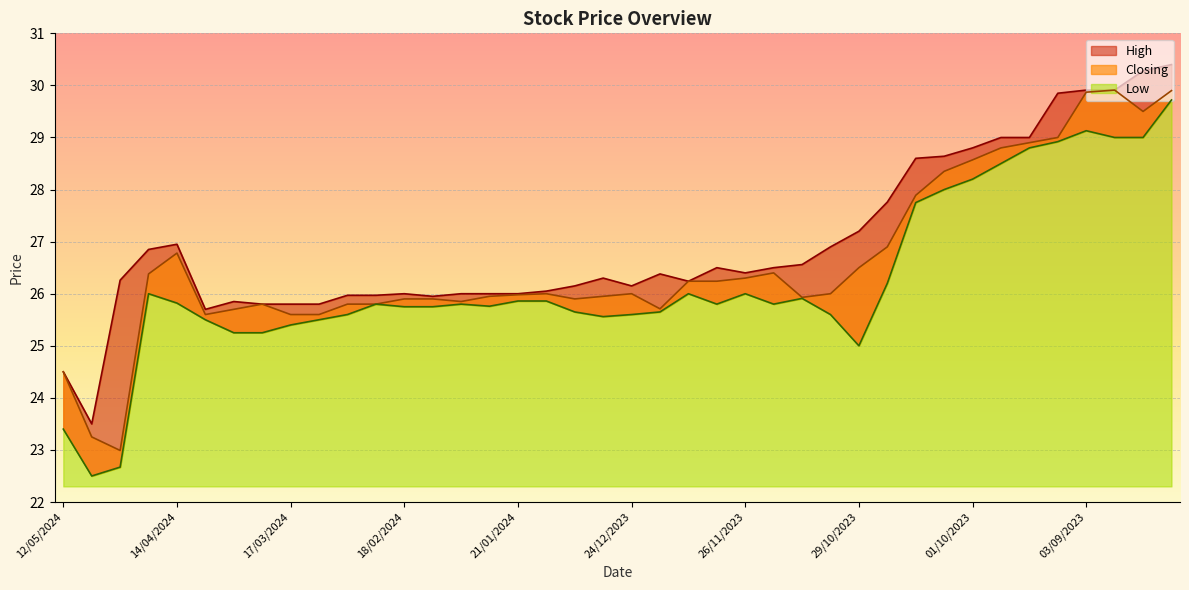

Reading left to right, what are all the values shown in this chart?

High: 24.5	23.5	26.3	26.9	26.9	25.7	25.9	25.8	25.8	25.8	26.0	26.0	26.0	25.9	26.0	26.0	26.0	26.1	26.1	26.3	26.1	26.4	26.2	26.5	26.4	26.5	26.6	26.9	27.2	27.8	28.6	28.6	28.8	29.0	29.0	29.9	29.9	29.9	30.3	30.4
Closing: 24.5	23.2	23.0	26.4	26.8	25.6	25.7	25.8	25.6	25.6	25.8	25.8	25.9	25.9	25.9	25.9	26.0	26.0	25.9	25.9	26.0	25.7	26.2	26.2	26.3	26.4	25.9	26.0	26.5	26.9	27.9	28.4	28.6	28.8	28.9	29.0	29.9	29.9	29.5	29.9
Low: 23.4	22.5	22.7	26.0	25.8	25.5	25.2	25.2	25.4	25.5	25.6	25.8	25.8	25.8	25.8	25.8	25.9	25.9	25.6	25.6	25.6	25.6	26.0	25.8	26.0	25.8	25.9	25.6	25.0	26.2	27.8	28.0	28.2	28.5	28.8	28.9	29.1	29.0	29.0	29.7